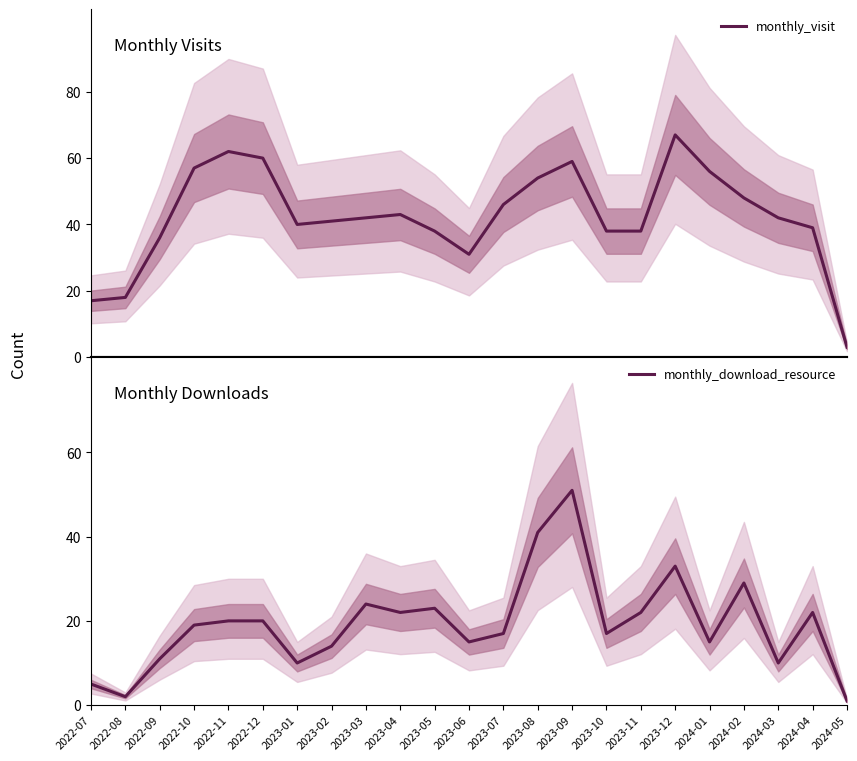

Where is monthly_visit nearest to the value 35?

2022-09